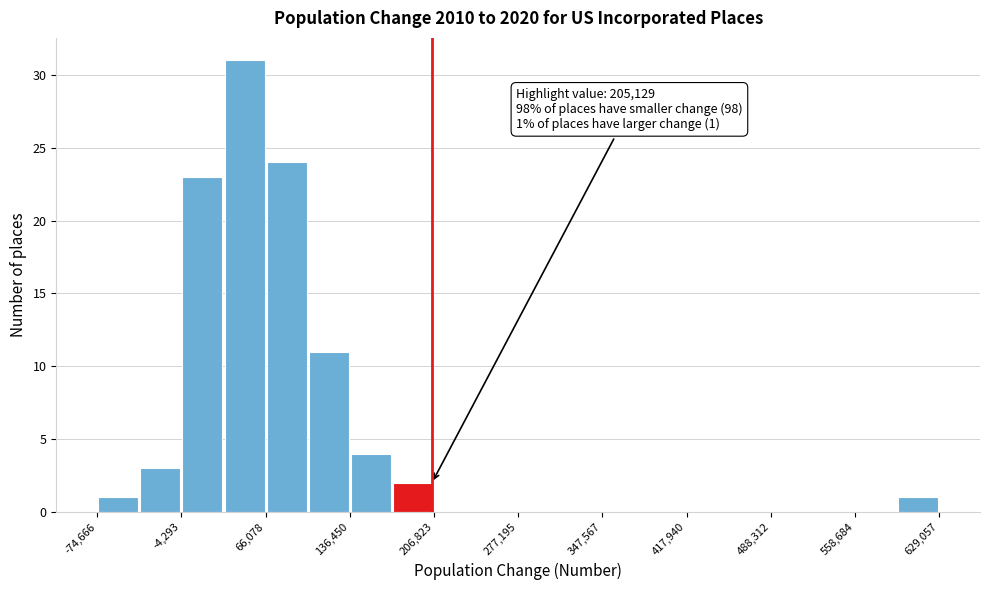

Read against the x-axis, roughly where is the centre of the tallest bar?

50000